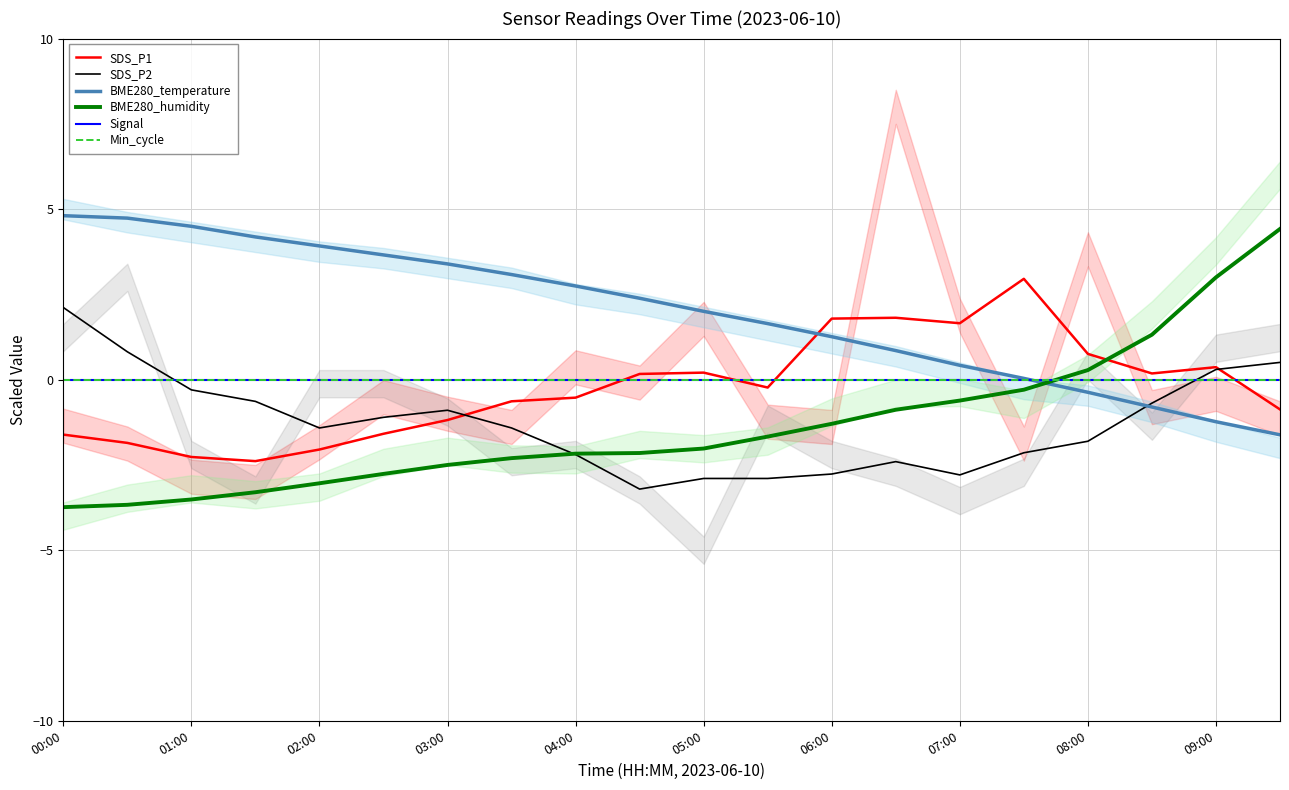

Which series has the widest spread of values?

BME280_humidity